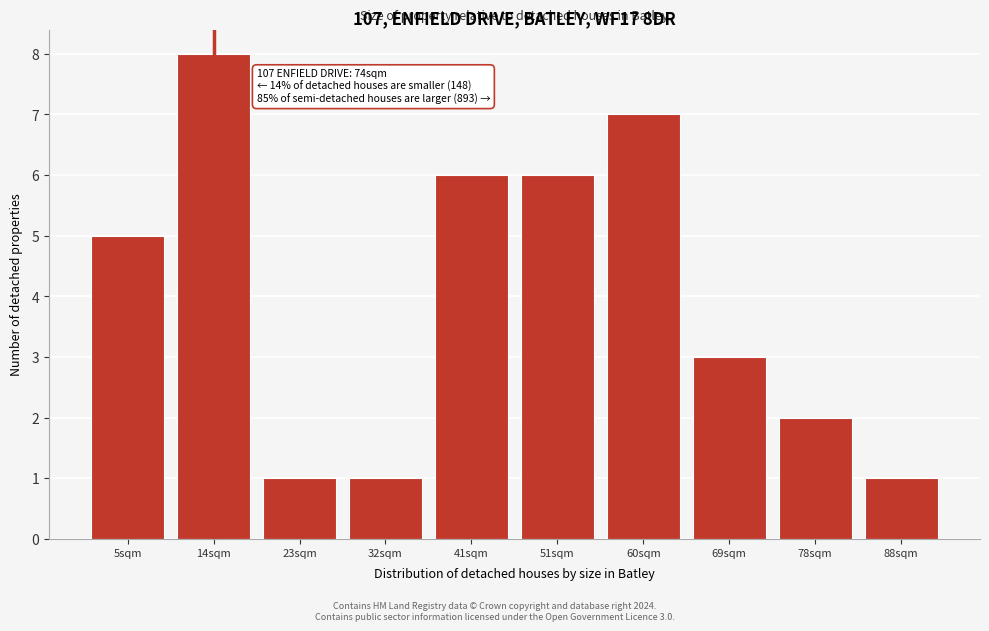

Reading left to right, list all the values displayed in this chart.

5	8	1	1	6	6	7	3	2	1